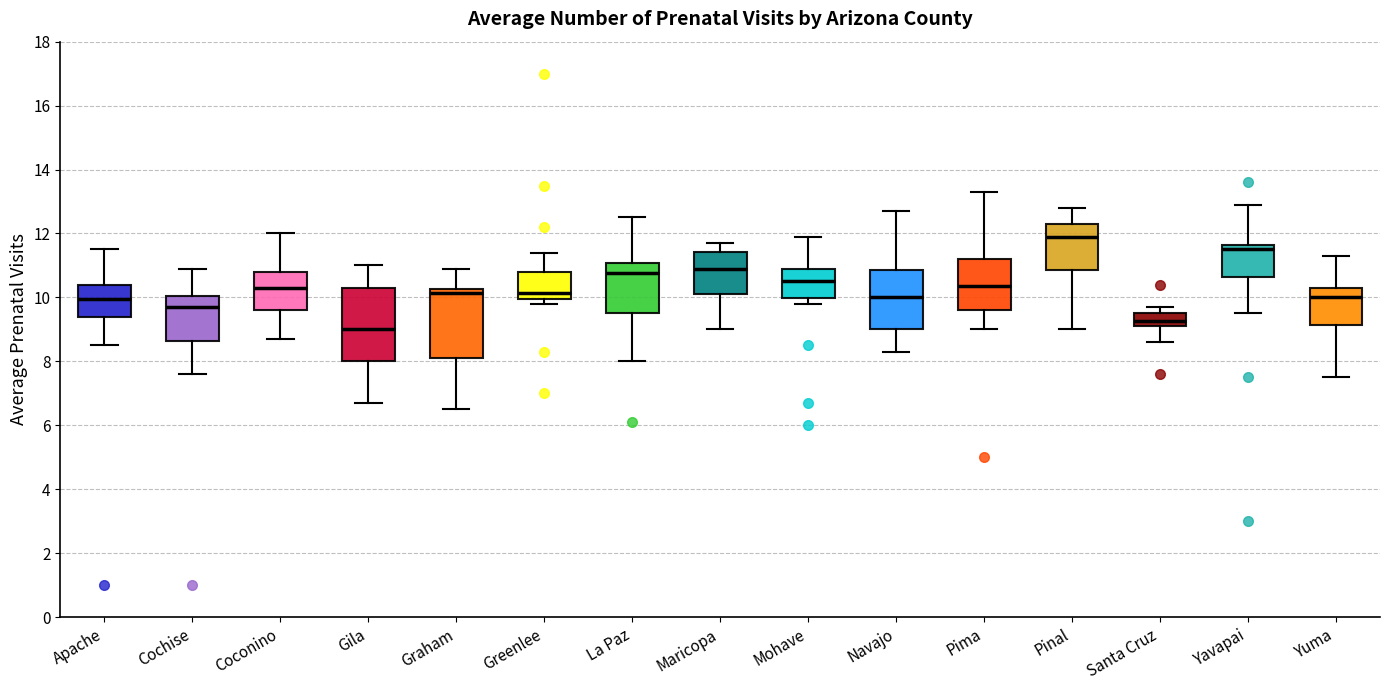

Which box has the highest median line?

Pinal